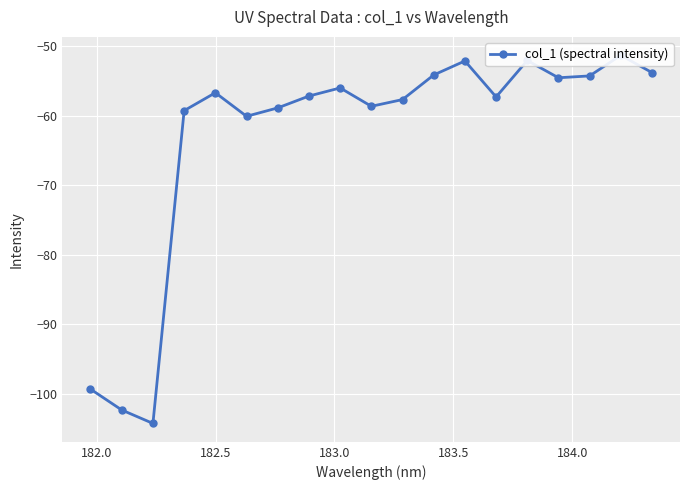

What is the value of the 9th point from the left?

-56.0